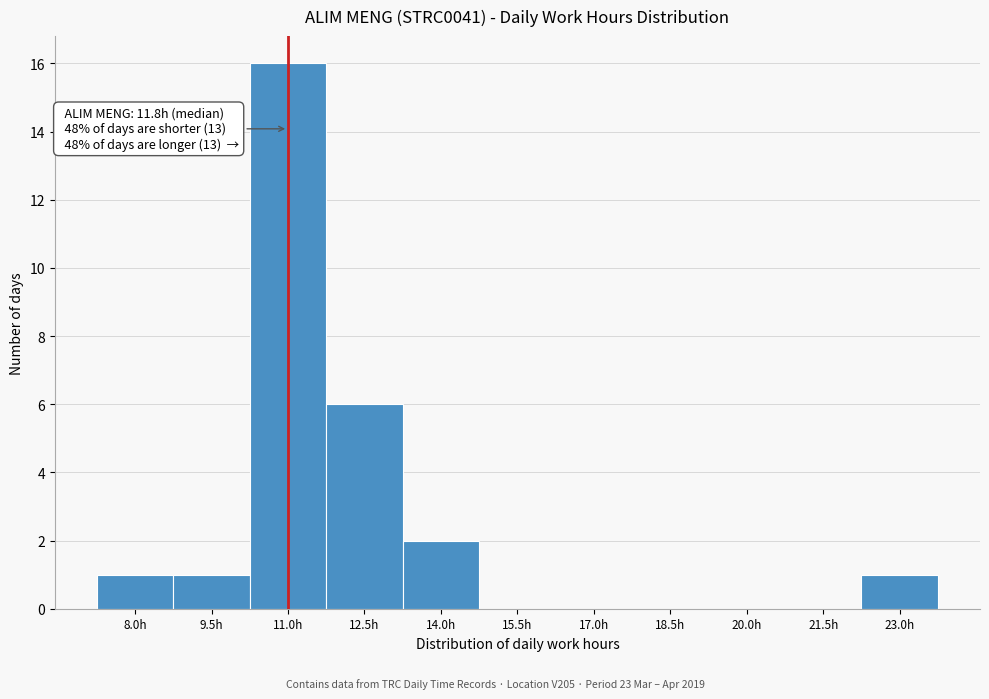

Reading left to right, list all the values displayed in this chart.

8.0h=1	9.5h=1	11.0h=16	12.5h=6	14.0h=2	15.5h=0	17.0h=0	18.5h=0	20.0h=0	21.5h=0	23.0h=1